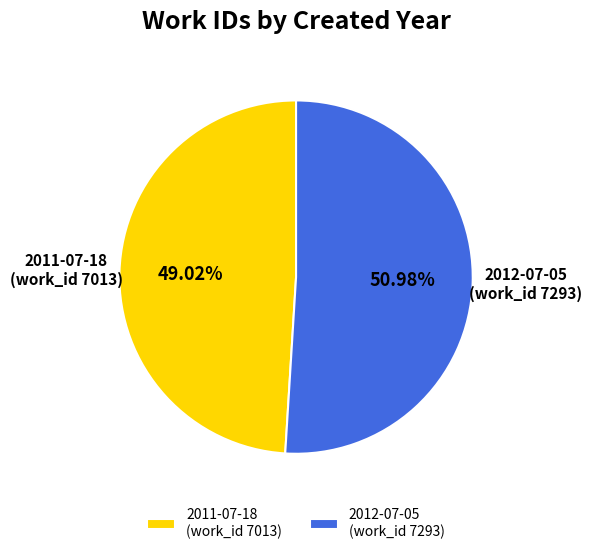

Between 2012-07-05 (work_id 7293) and 2011-07-18 (work_id 7013), which is larger?

2012-07-05 (work_id 7293)